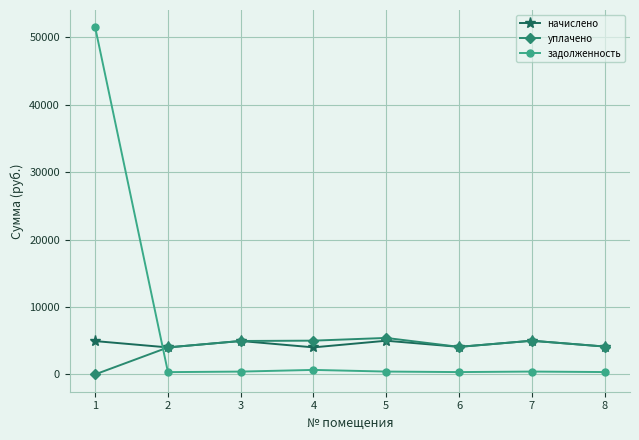

Which series has the widest spread of values?

задолженность